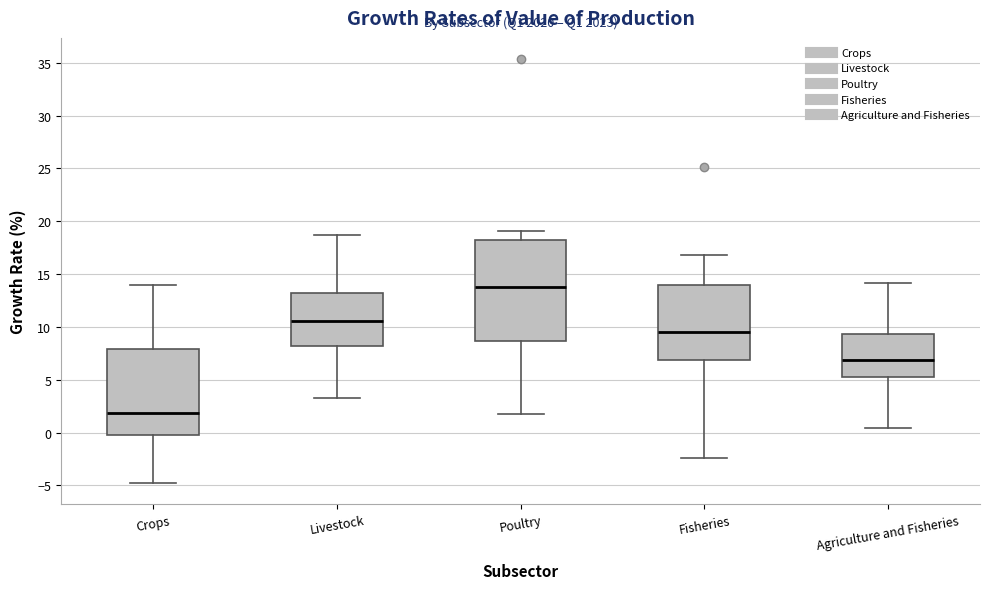

Reading left to right, read every box against the y-axis: the position of its median line, the range the box covers, and the ends of its whiskers. The values are not printed on the chart, so give them approximately, as read against the axis.

Crops: median 2.0, box 0.0 to 8.0, whiskers -5.0 to 14.0
Livestock: median 10.5, box 8.0 to 13.0, whiskers 3.0 to 18.5
Poultry: median 13.5, box 8.5 to 18.5, whiskers 1.5 to 19.0
Fisheries: median 9.5, box 7.0 to 14.0, whiskers -2.5 to 17.0
Agriculture and Fisheries: median 7.0, box 5.0 to 9.5, whiskers 0.5 to 14.0